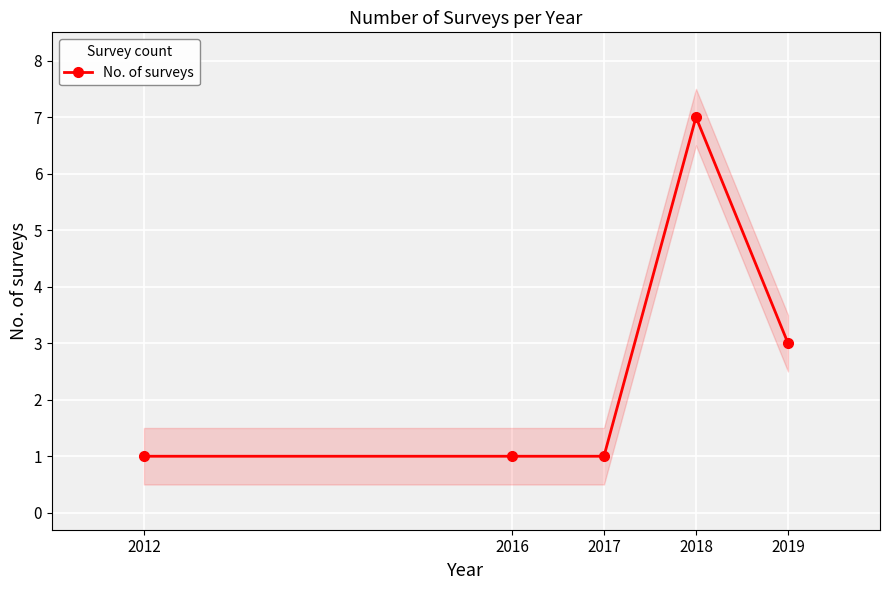

True or false: No. of surveys has a value of 3 at 2019.

True